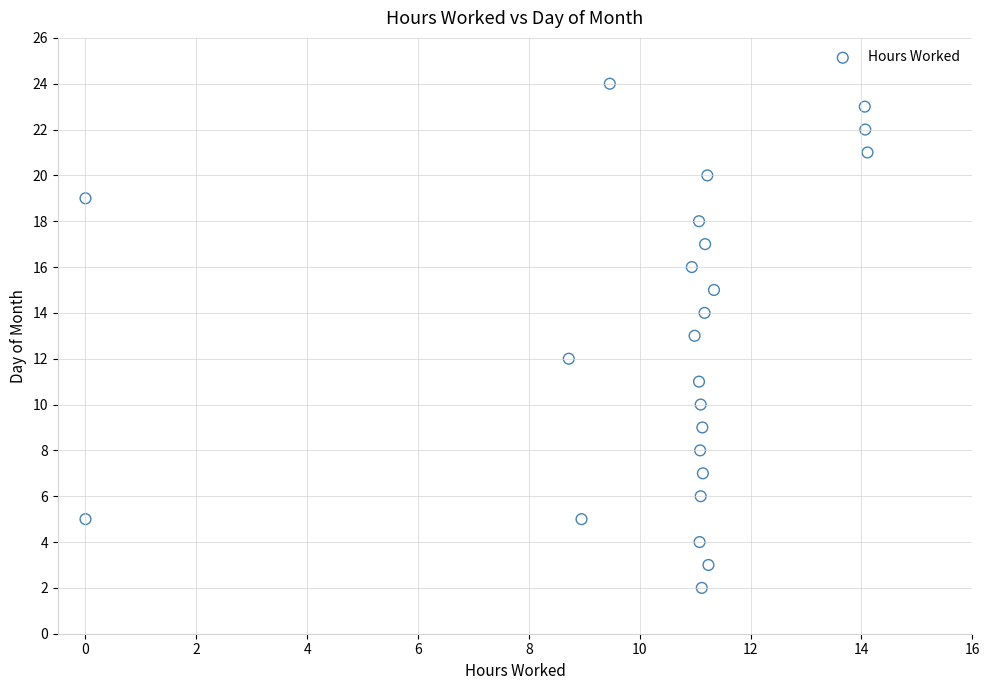

What is the range of Y values (max minus min)?

22